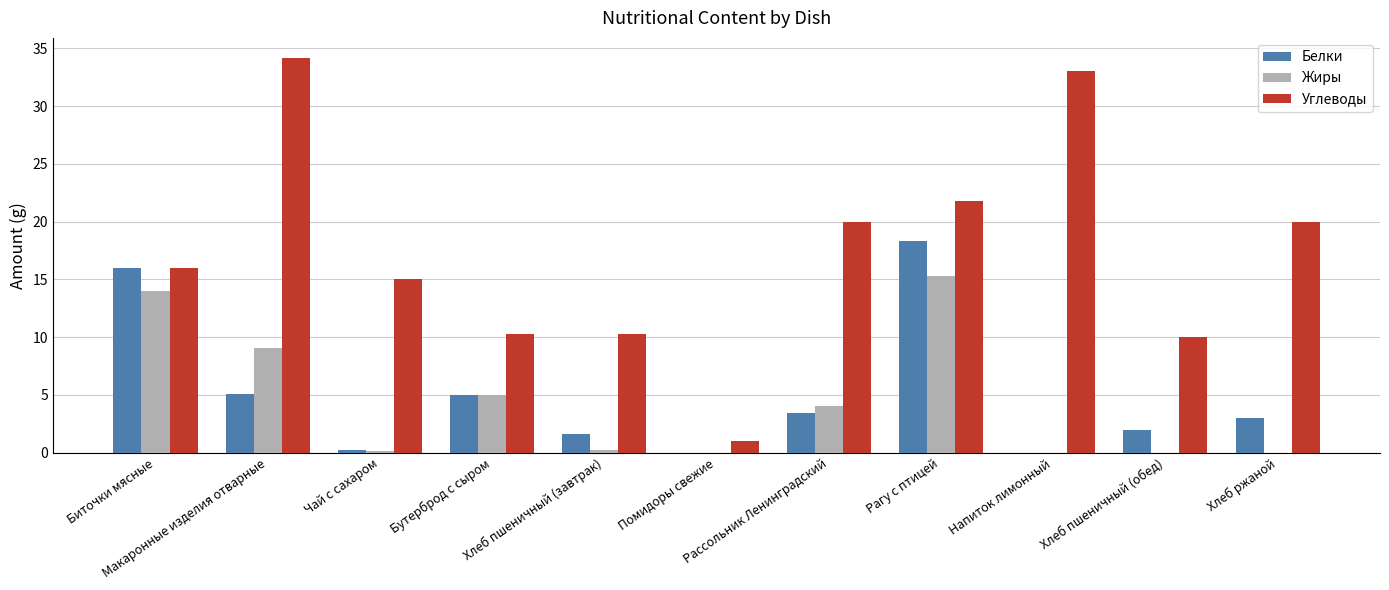

What is the sum of all Жиры values?

47.7